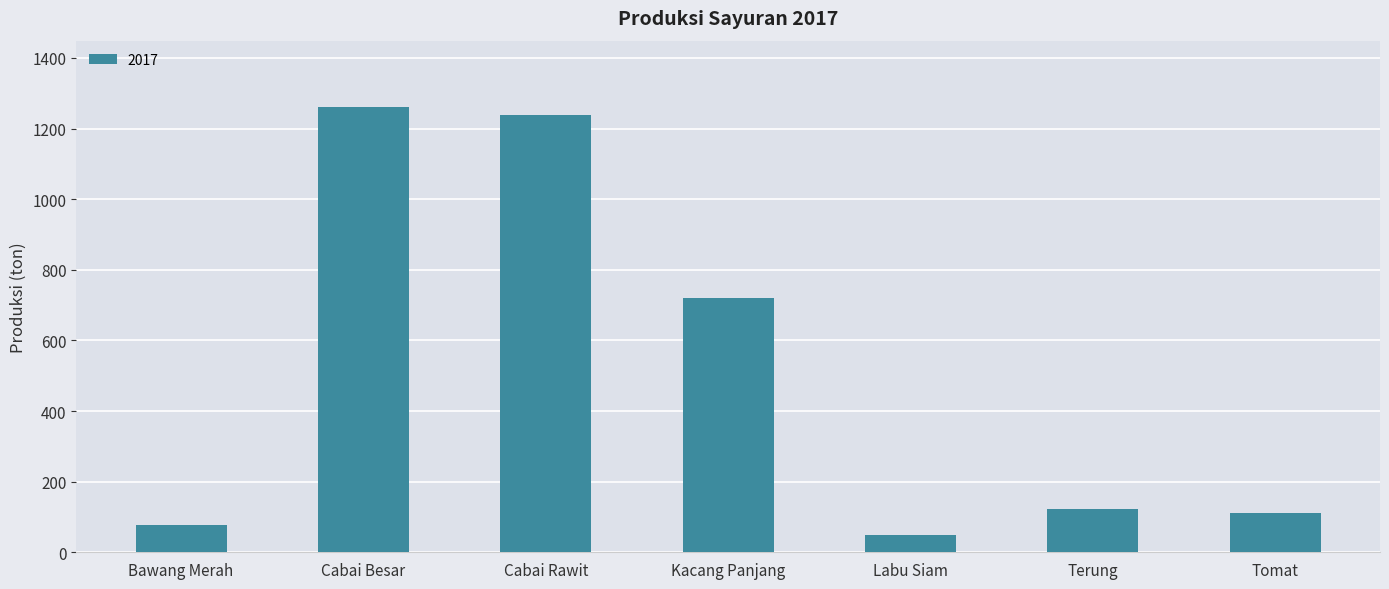

The value at Tomat is 112. True or false?

True